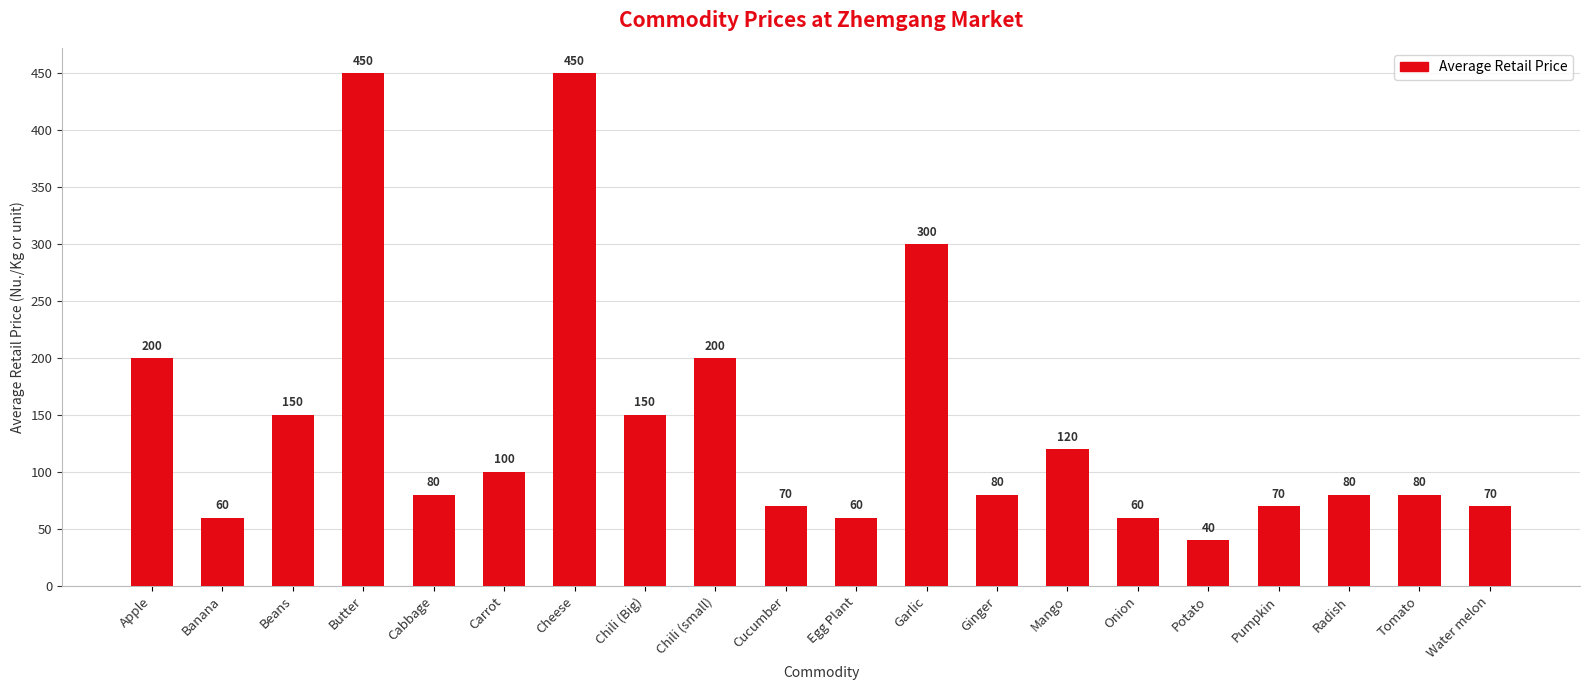

Which has a higher value, Cucumber or Egg Plant?

Cucumber